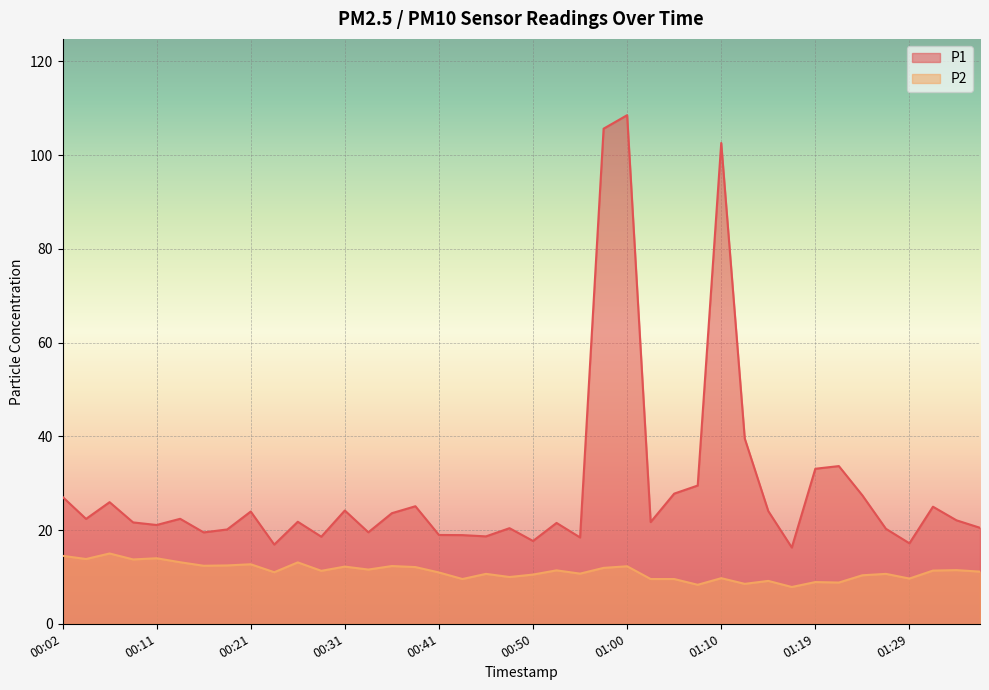

Reading left to right, what are all the values shown in this chart?

P1: 27.1	22.4	25.9	21.6	21.1	22.4	19.5	20.1	23.9	16.9	21.8	18.6	24.2	19.5	23.6	25.1	18.9	18.9	18.6	20.4	17.7	21.5	18.4	105.7	108.5	21.7	27.8	29.5	102.6	39.5	24.1	16.3	33.1	33.6	27.4	20.3	17.2	25.0	22.1	20.5
P2: 14.5	13.8	15.0	13.7	14.0	13.1	12.4	12.4	12.7	11.0	13.1	11.3	12.2	11.6	12.3	12.1	10.9	9.6	10.7	10.0	10.5	11.4	10.7	11.9	12.3	9.6	9.6	8.3	9.7	8.5	9.2	7.8	8.9	8.8	10.3	10.7	9.7	11.3	11.4	11.1